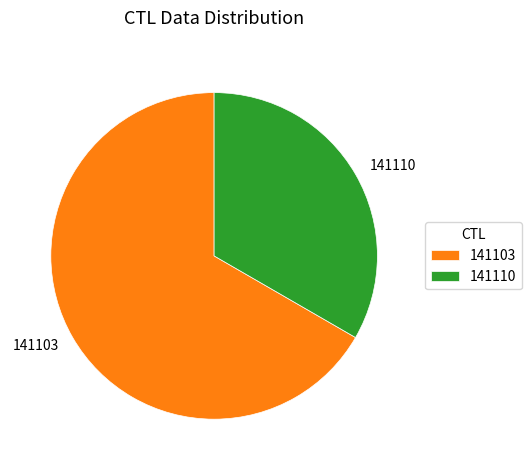

How many slices are in this pie chart?

2